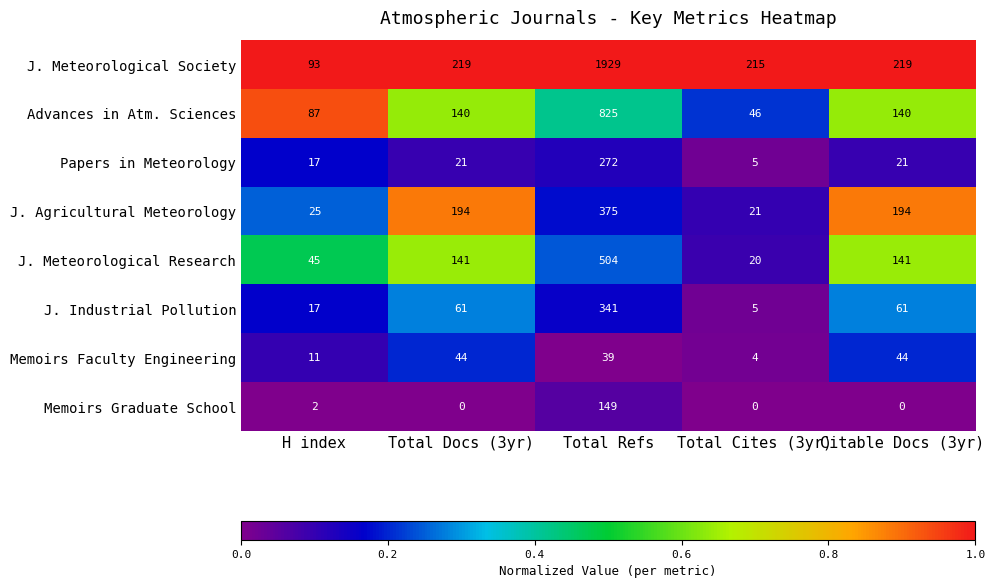

What is the minimum value for J. Meteorological Society?

93